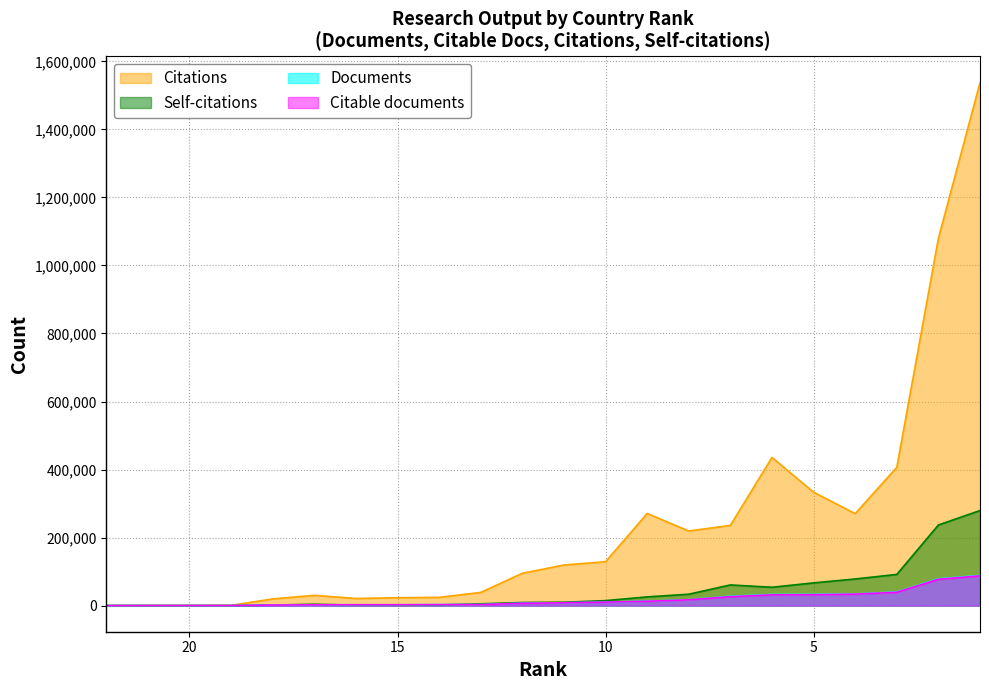

What are all the series names shown in the legend?

Documents, Citable documents, Citations, Self-citations